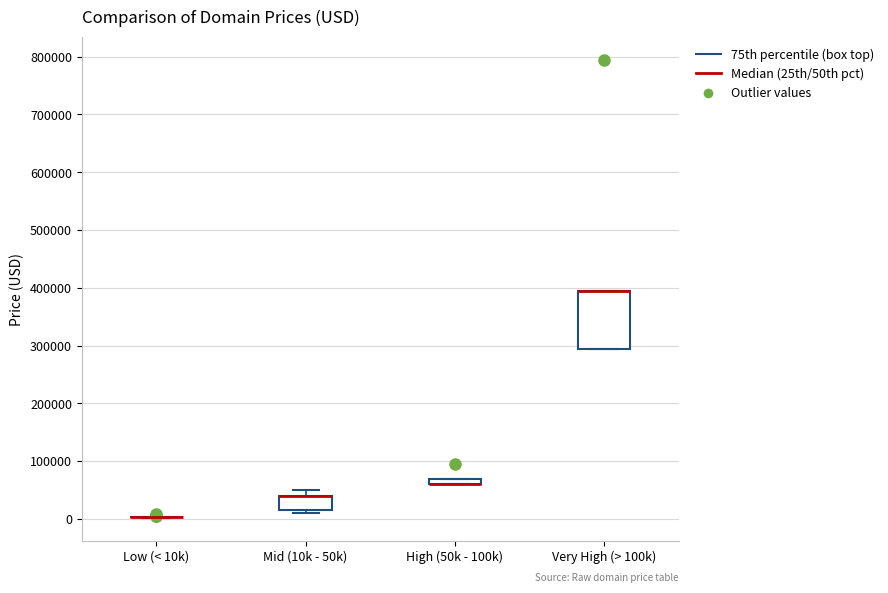

Which box is the tallest, from its lower edge to its upper edge?

Very High (> 100k)